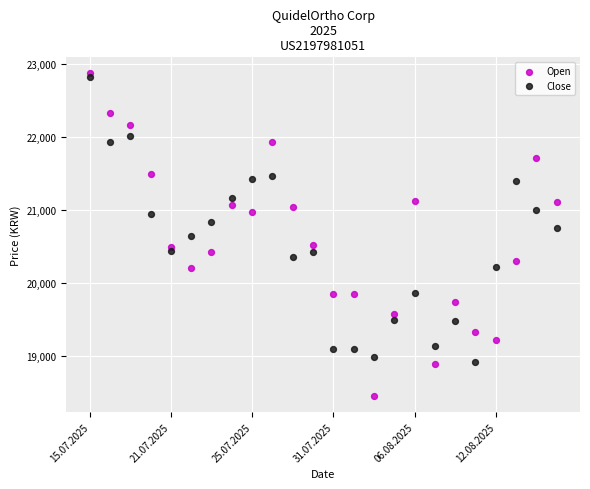

Which series has the largest Y range (max minus min)?

Open